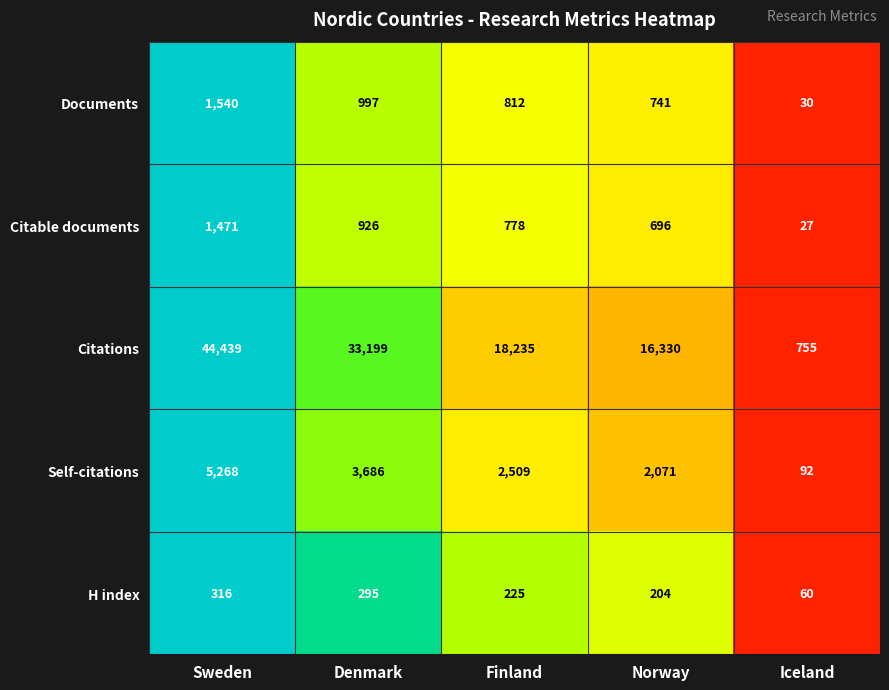

How many data points in Citations are less than 18235?

2